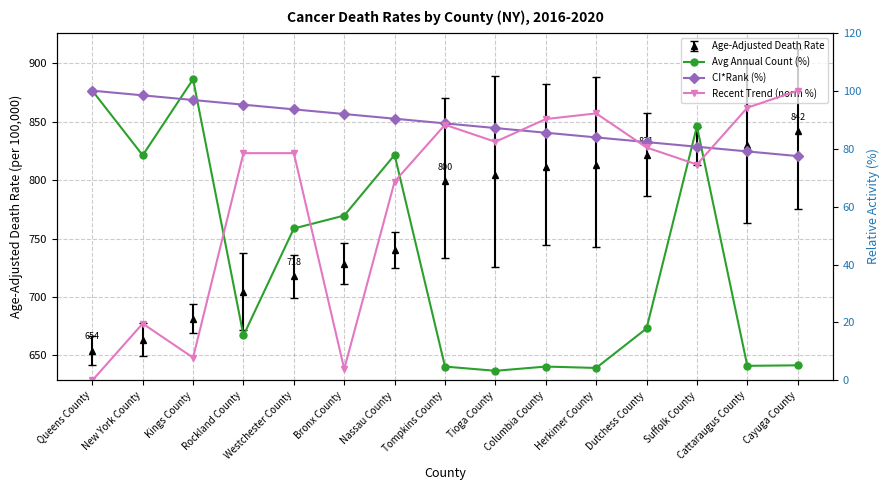

What is the average value of the CI*Rank (%) series?

88.7